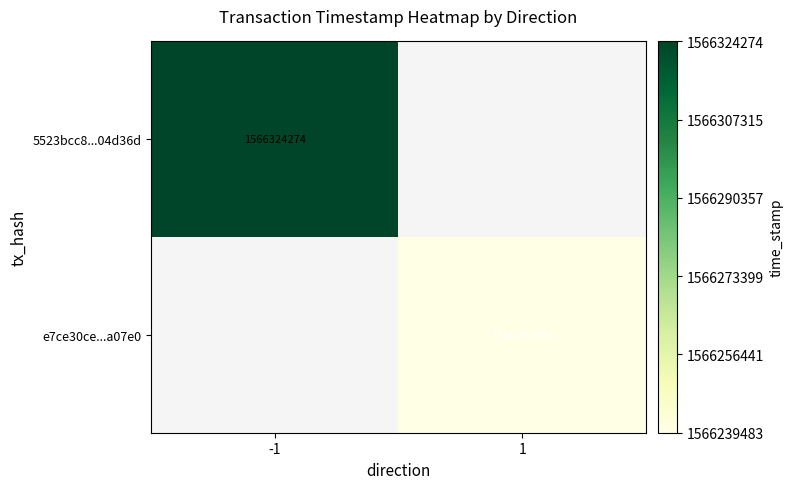

True or false: e7ce30ce...a07e0 has a value of 1566239483 at 1.

True